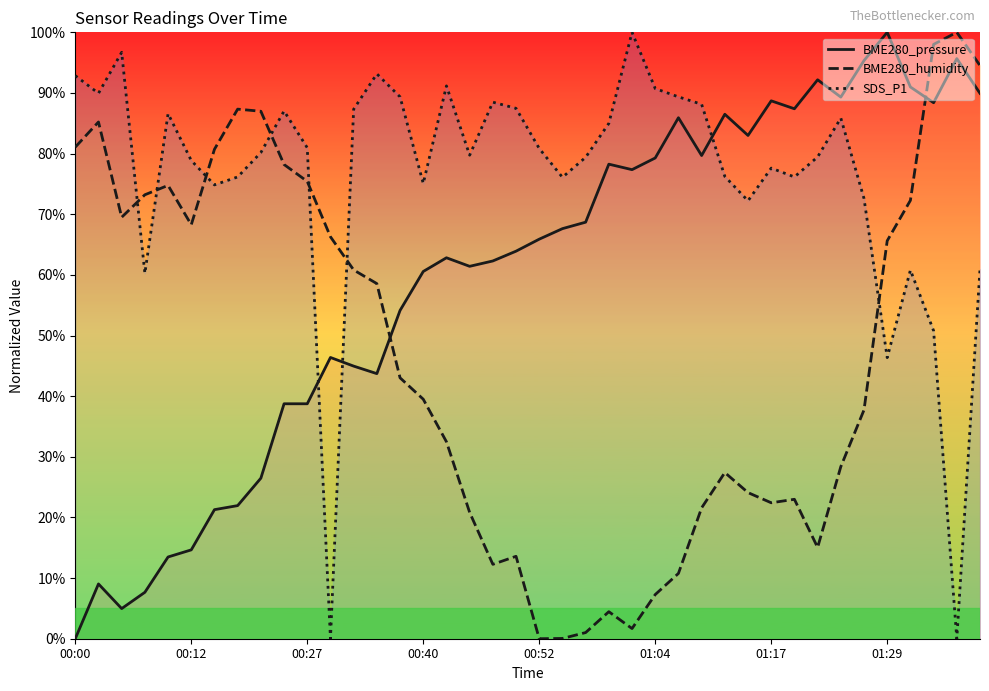

How many data points in BME280_humidity are less than 43?

20